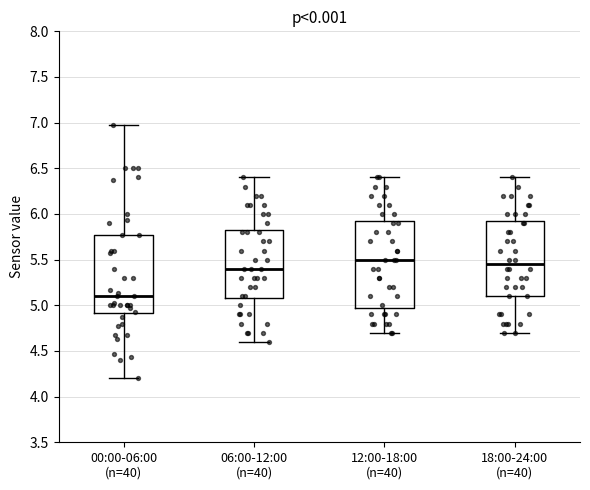

Reading left to right, read every box against the y-axis: the position of its median line, the range the box covers, and the ends of its whiskers. The values are not printed on the chart, so give them approximately, as read against the axis.

00:00-06:00 (n=40): median 5.10, box 4.90 to 5.75, whiskers 4.20 to 6.95
06:00-12:00 (n=40): median 5.40, box 5.10 to 5.85, whiskers 4.60 to 6.40
12:00-18:00 (n=40): median 5.50, box 5.00 to 5.95, whiskers 4.70 to 6.40
18:00-24:00 (n=40): median 5.45, box 5.10 to 5.95, whiskers 4.70 to 6.40